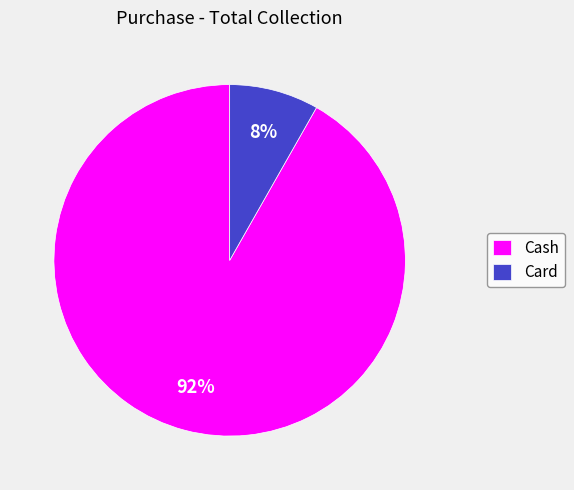

Count the number of slices in the pie.

2